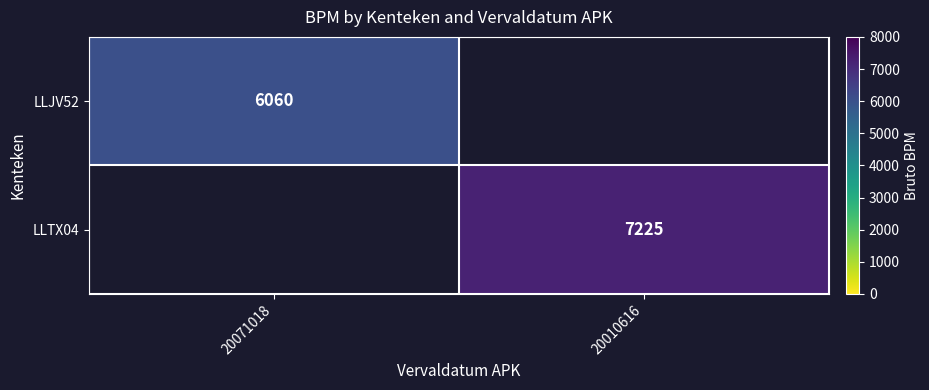

Which label corresponds to the largest value in the chart?

20010616